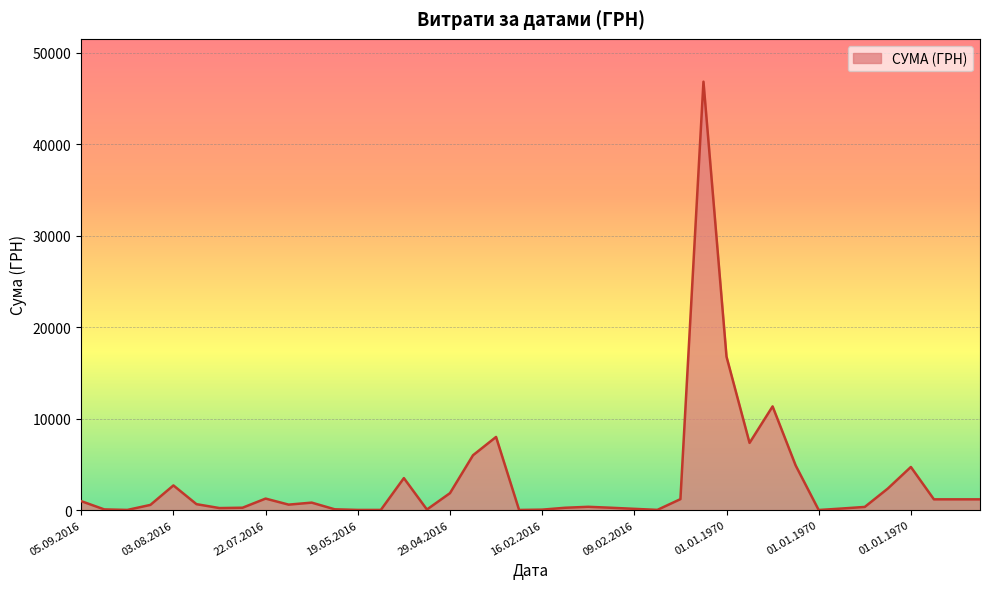

What is the greatest value displayed?

46844.0